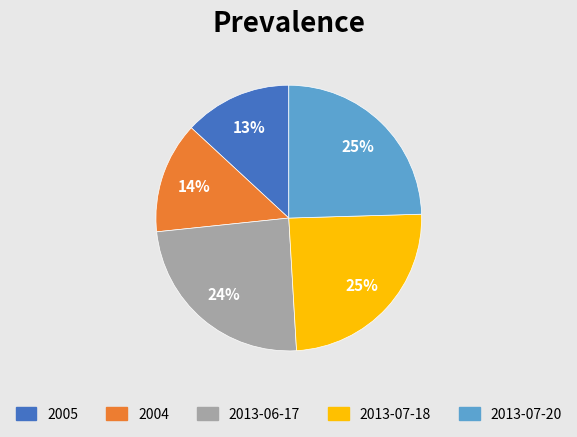

How many slices are in this pie chart?

5